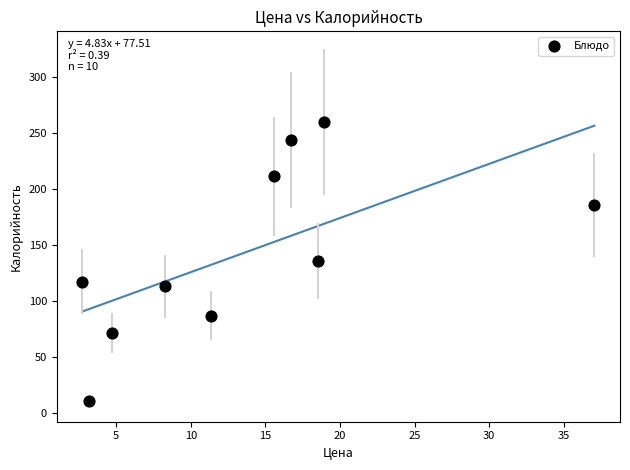

What is the average X value?

13.7